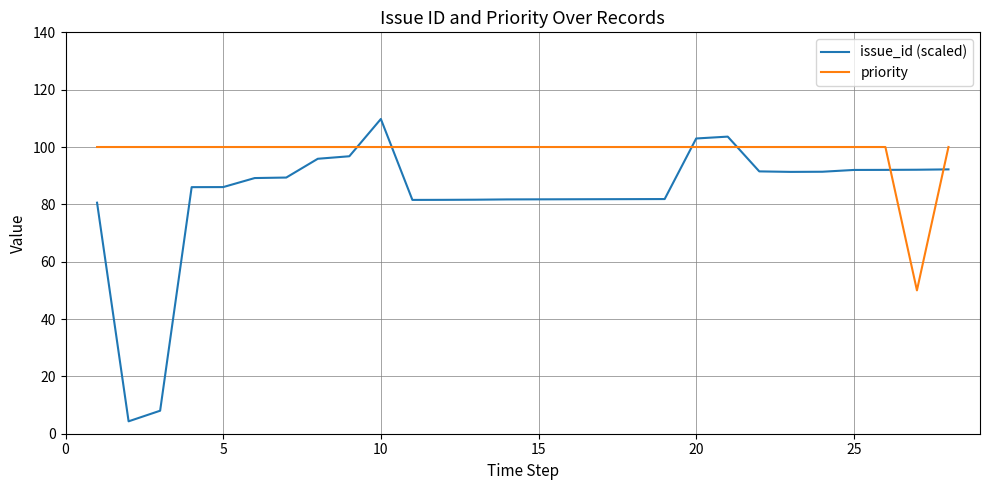

How many lines are shown in the chart?

2